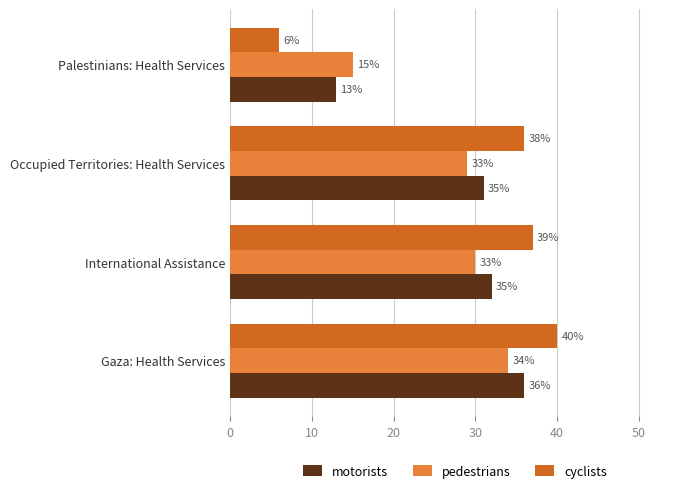

At which category is the sum across all series the highest?

Gaza: Health Services